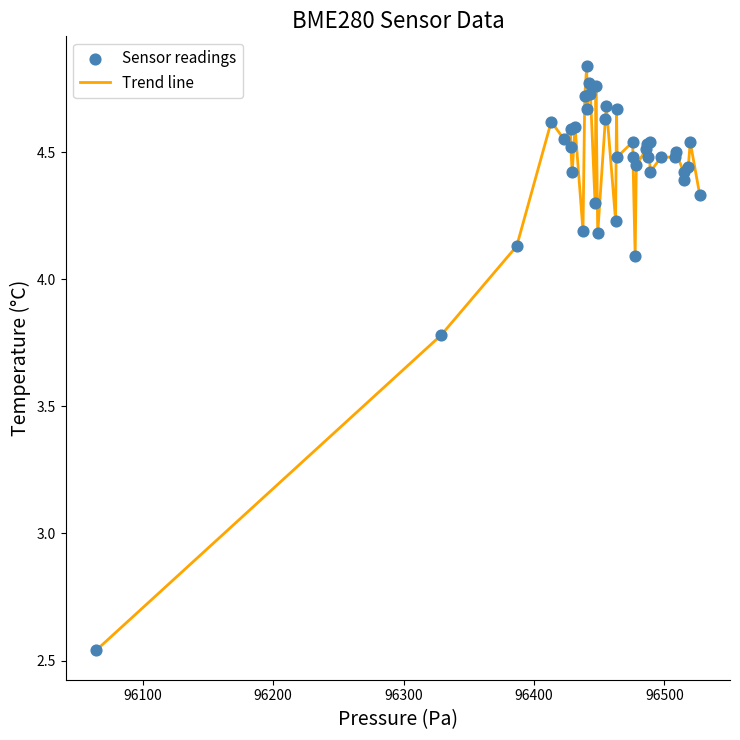

What is the difference between the maximum and minimum values?

2.3